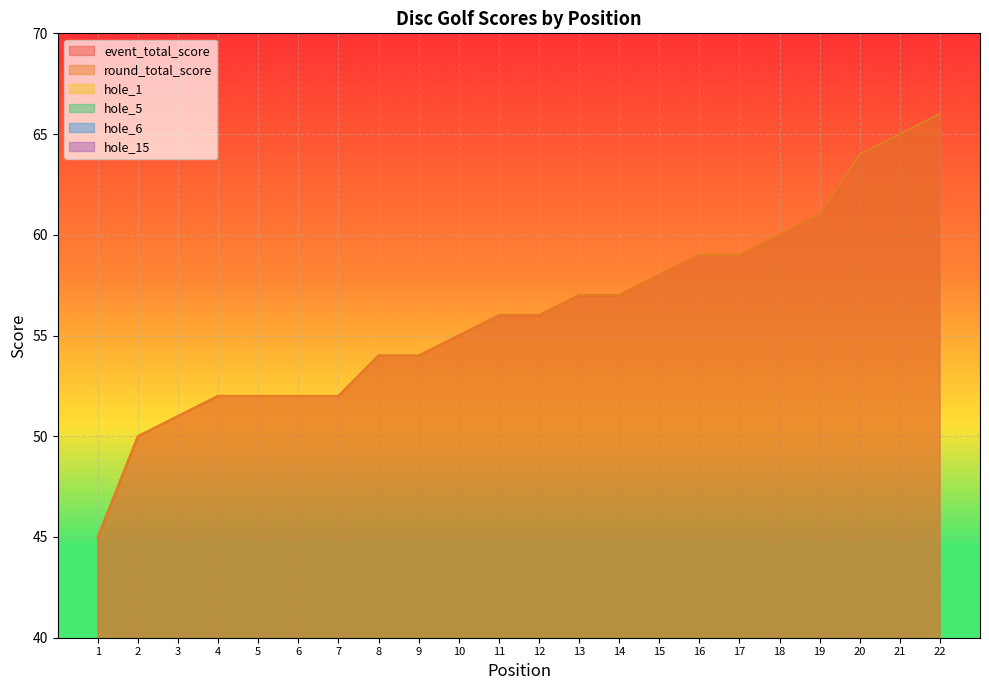

Reading left to right, list all the values displayed in this chart.

event_total_score: 45	50	51	52	52	52	52	54	54	55	56	56	57	57	58	59	59	60	61	64	65	66
round_total_score: 45	50	51	52	52	52	52	54	54	55	56	56	57	57	58	59	59	60	61	64	65	66
hole_1: 3	3	3	3	4	4	3	3	3	4	6	4	4	3	3	3	5	3	5	3	4	5
hole_5: 3	3	2	3	3	3	4	3	3	4	3	3	4	4	3	3	3	5	5	4	3	5
hole_6: 3	3	3	3	3	4	3	4	4	3	3	4	3	2	4	3	3	3	3	5	4	3
hole_15: 3	3	3	2	3	1	2	3	3	3	4	3	4	4	2	4	3	3	3	3	5	5